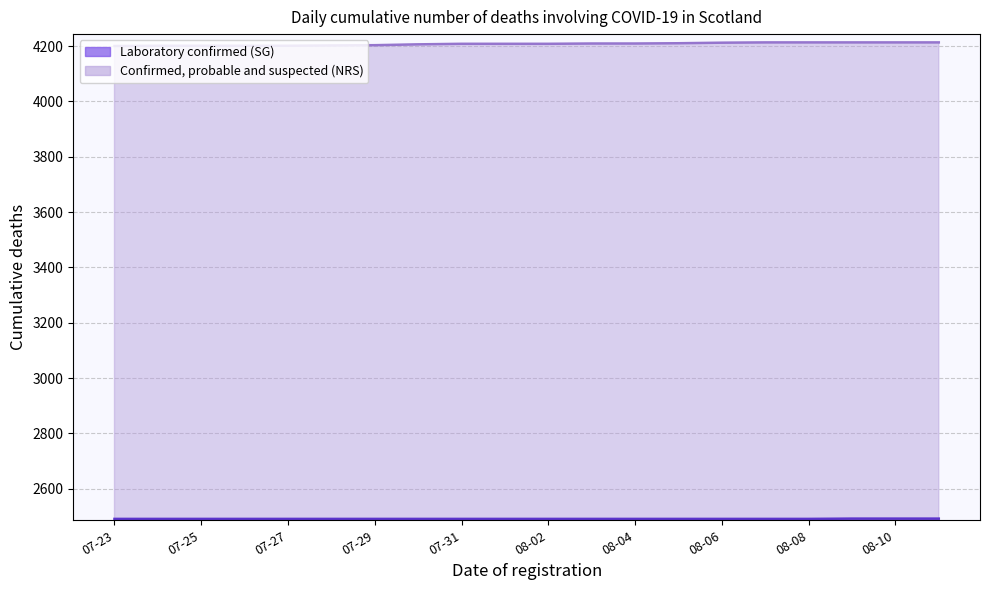

How many lines are shown in the chart?

2